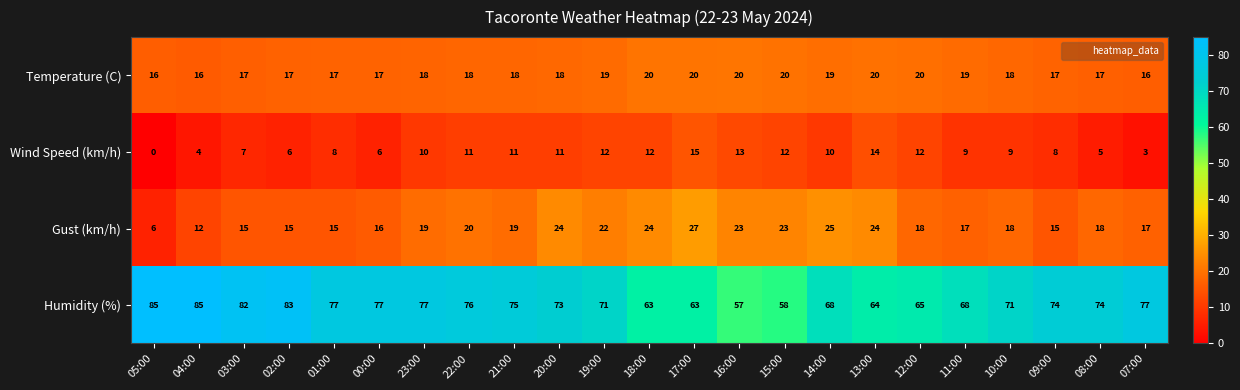

What is the total value across all series at 20:00?

126